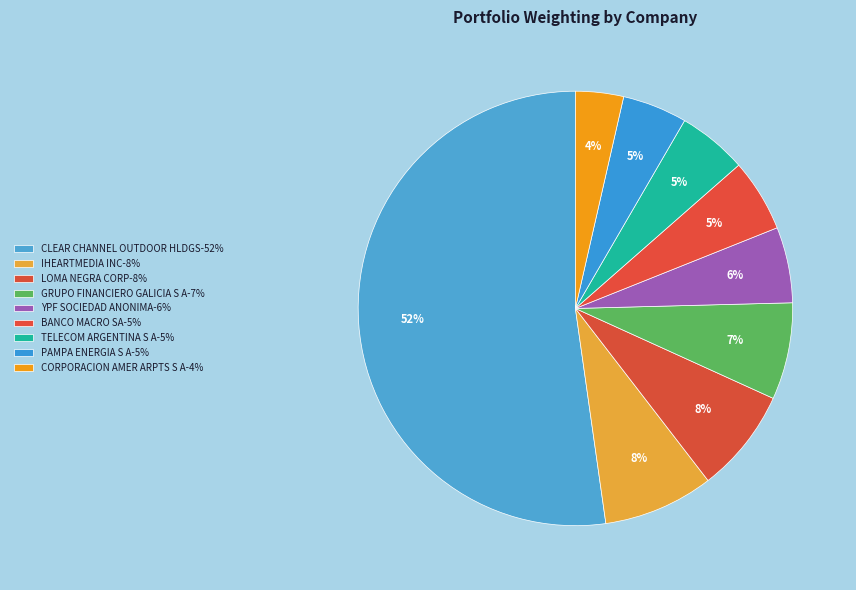

Count the number of slices in the pie.

9